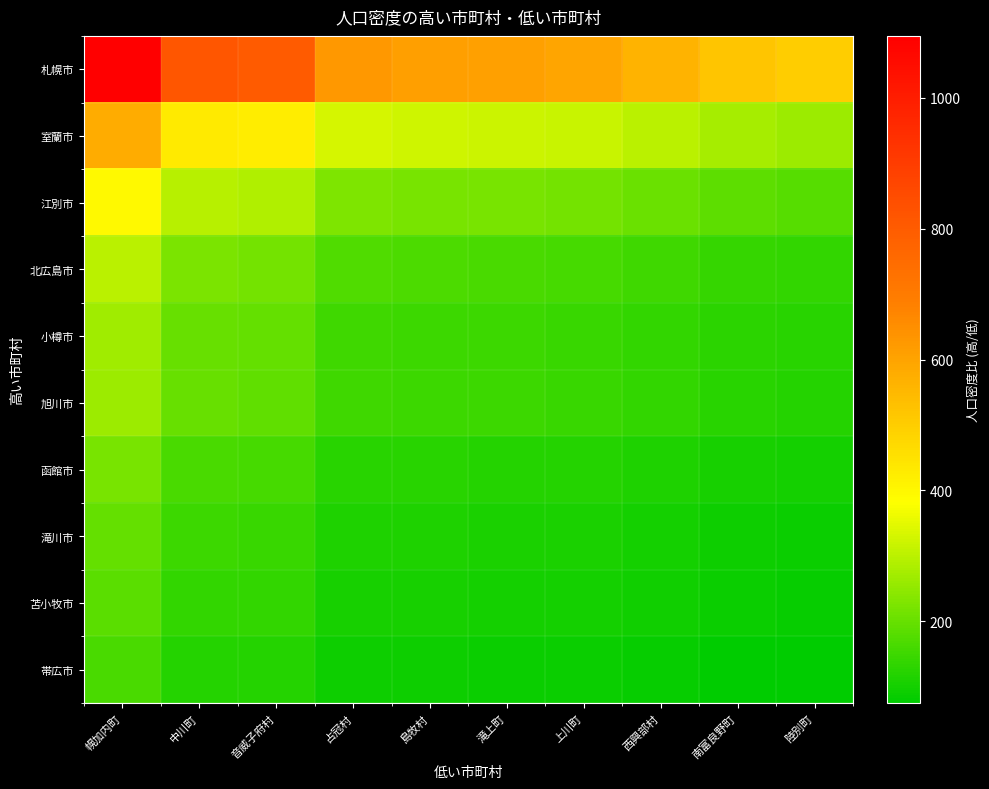

Which series has the widest spread of values?

札幌市